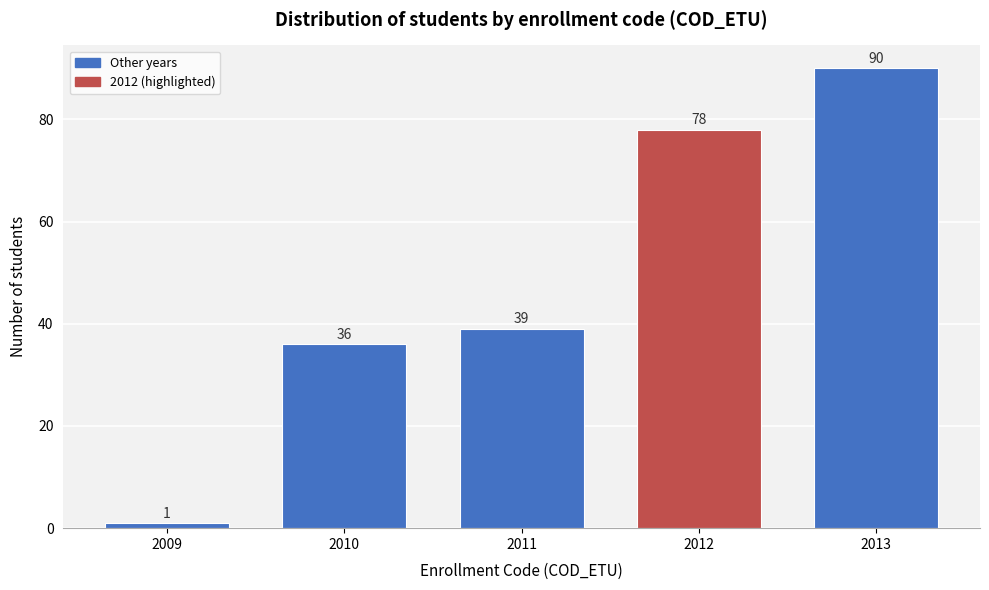

Reading right to left, extract all data points from this chart.

2013=90	2012=78	2011=39	2010=36	2009=1